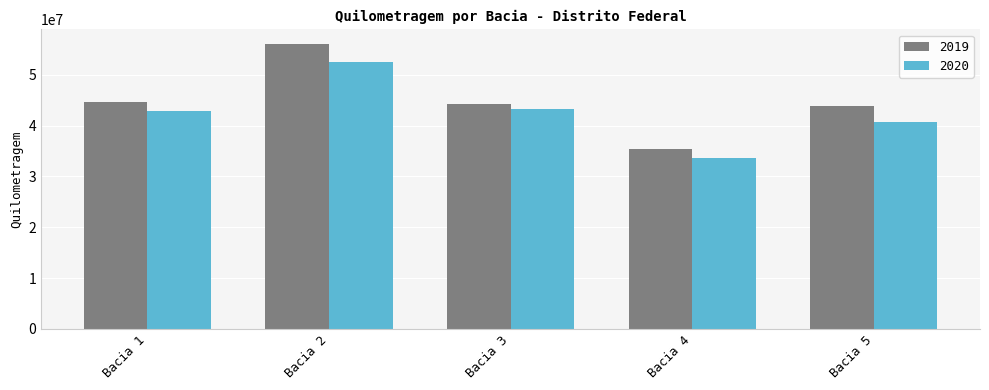

How many distinct data groups are displayed?

2